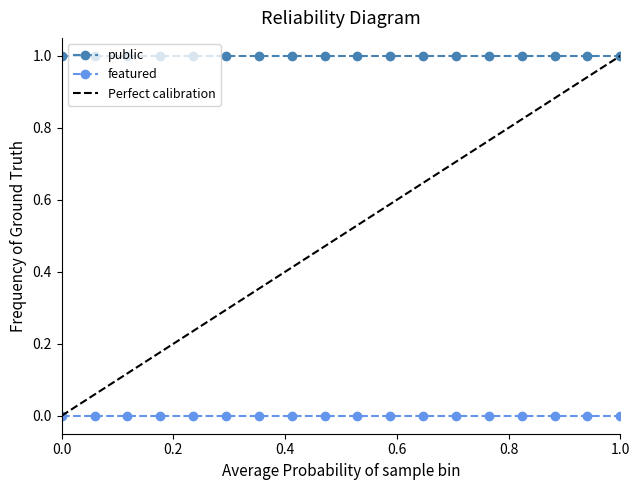

What value does the public series have at 52897?

1